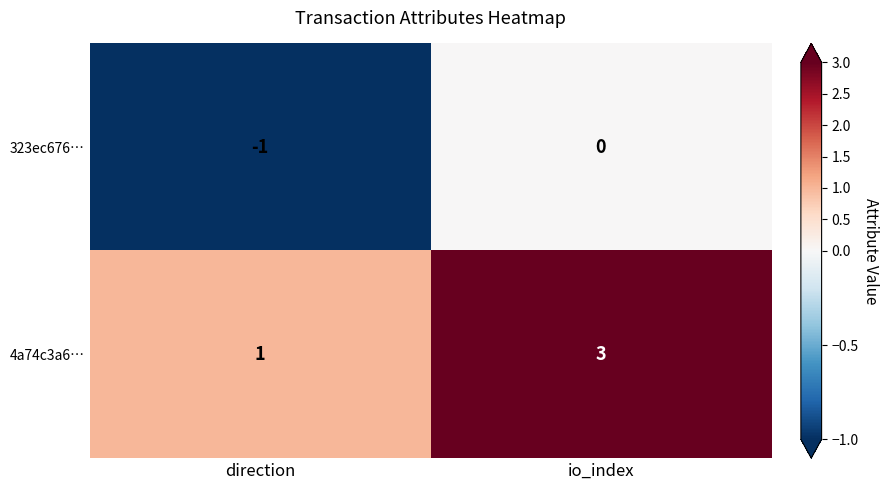

Is the value of 4a74c3a6… at io_index greater than the value of 323ec676… at io_index?

Yes